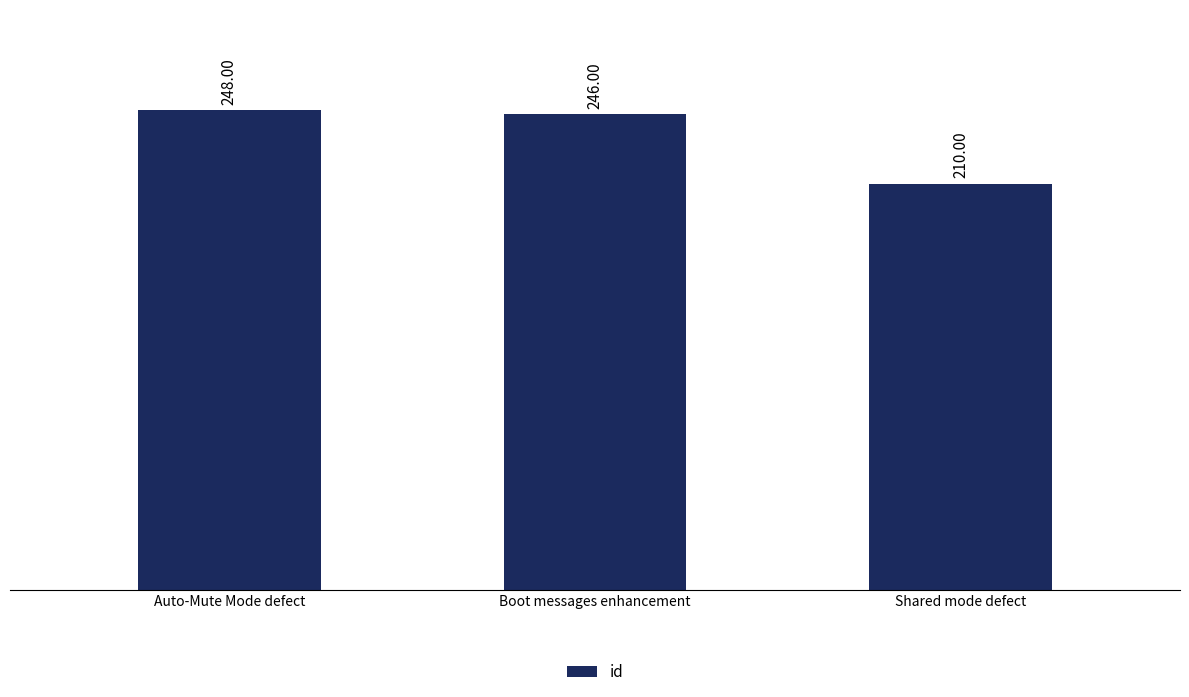

What is the change in value from Auto-Mute Mode defect to Boot messages enhancement?

-2